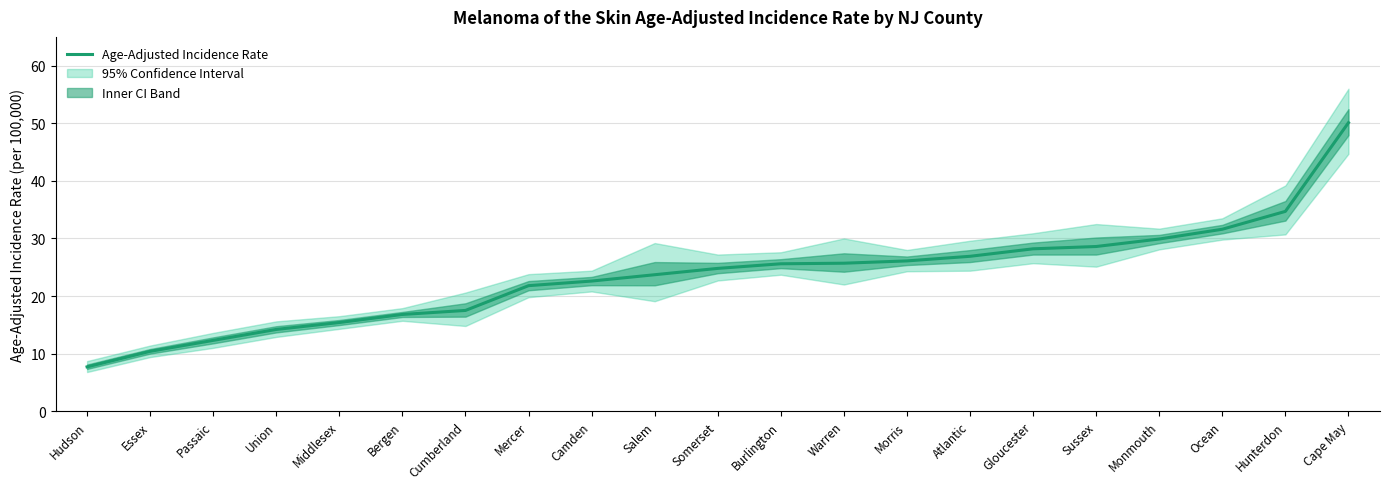

What is the difference between the values at Atlantic and Bergen?

10.1